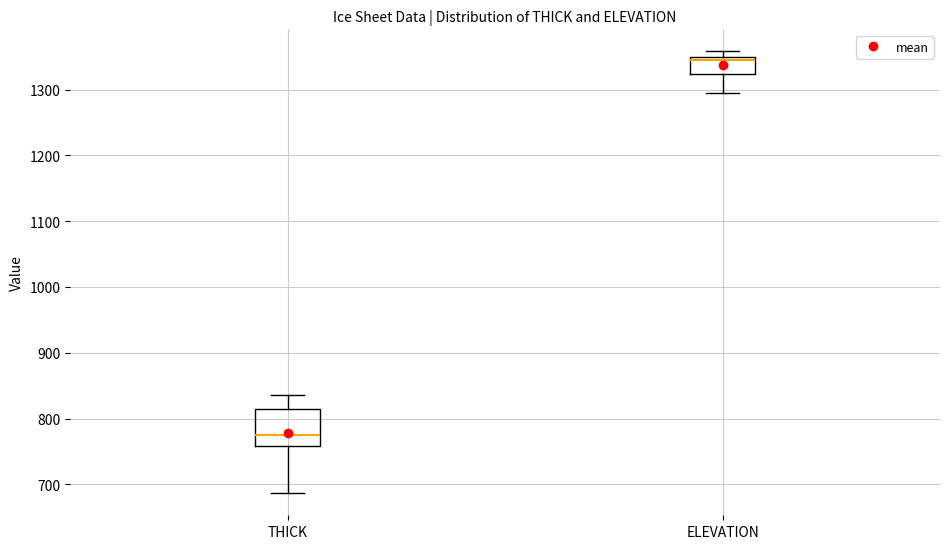

Reading left to right, transcribe this box plot: for each box, give where its median line is, the range the box spans, and where its two whiskers end, as read against the y-axis. The values are not printed on the chart, so give them approximately, as read against the axis.

THICK: median 770, box 760 to 810, whiskers 690 to 840
ELEVATION: median 1350 (just below the box's upper edge), box 1320 to 1350, whiskers 1300 to 1360